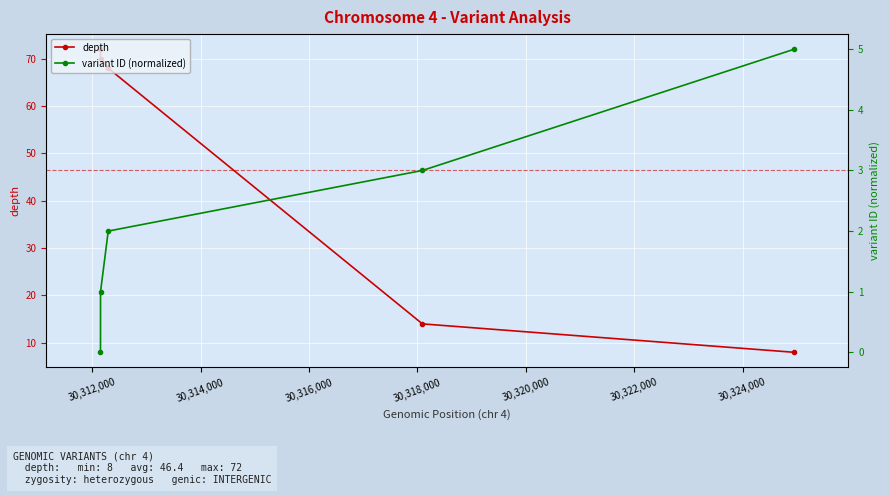

What is the value of the variant ID (normalized) point at the 2nd from the left?

1